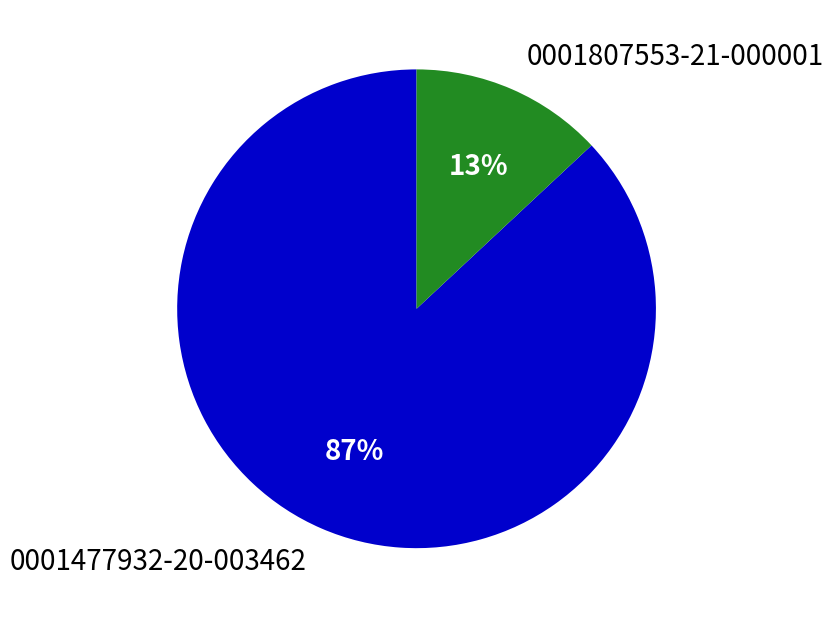

Rank the categories by value from highest to lowest.

0001477932-20-003462, 0001807553-21-000001